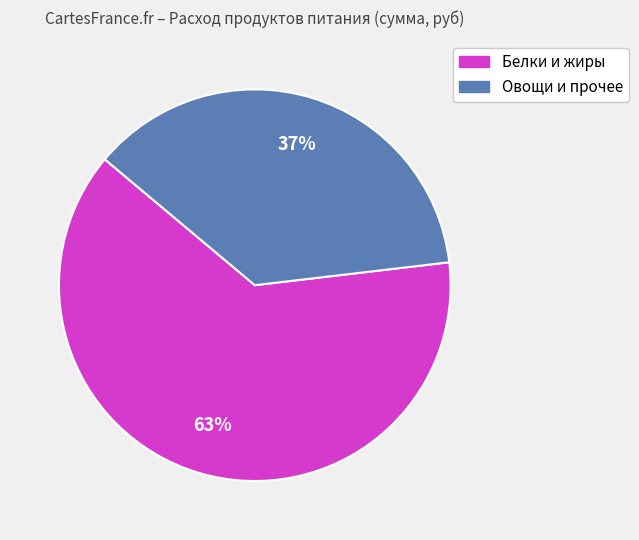

To the nearest percent, what is the difference between the largest and smallest slice percentages?

26%